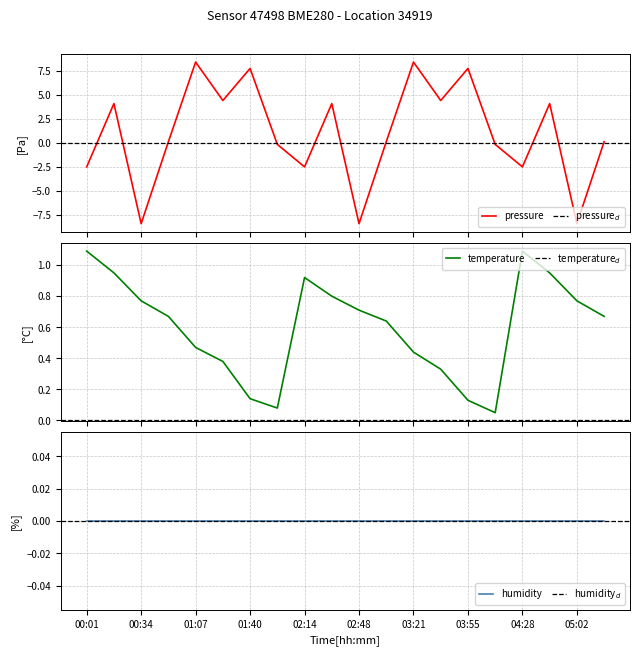

What is the minimum value for pressure?

-8.4